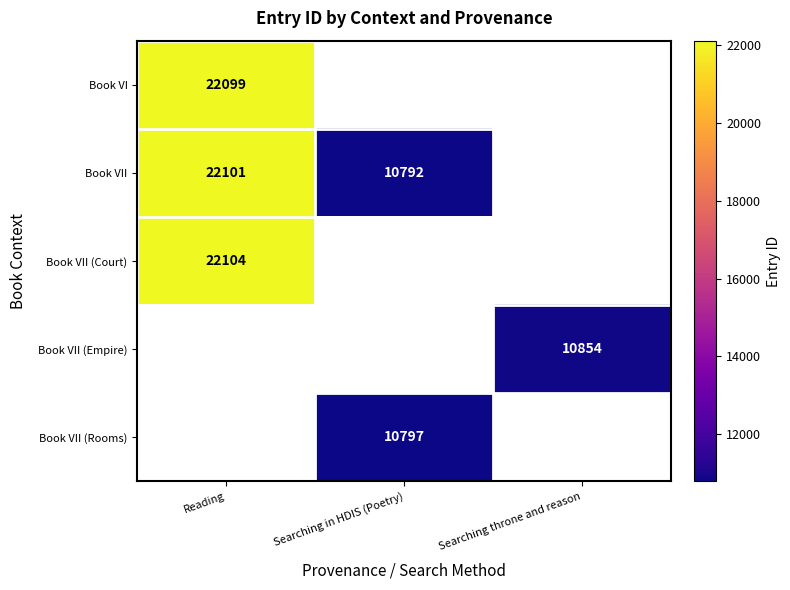

The Book VII (Rooms) series shows 10797 at Searching in HDIS (Poetry). True or false?

True